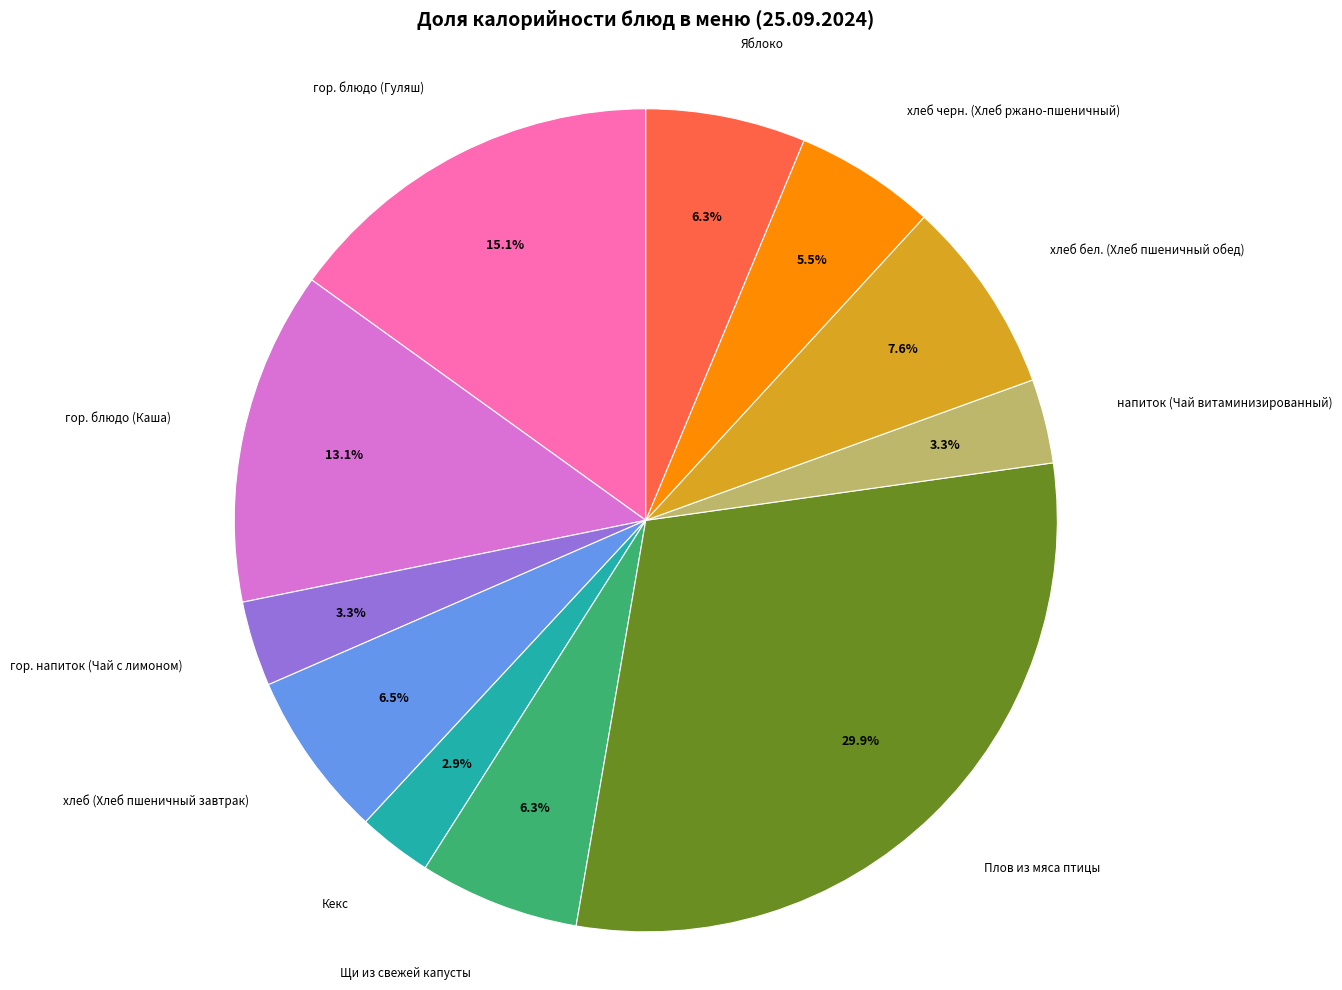

Which category has the biggest portion of the pie?

Плов из мяса птицы